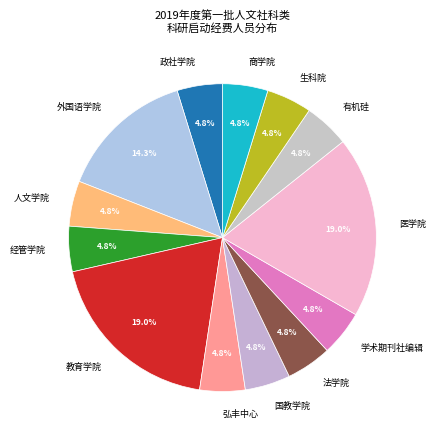

To the nearest percent, what percentage of the pie is 商学院?

5%